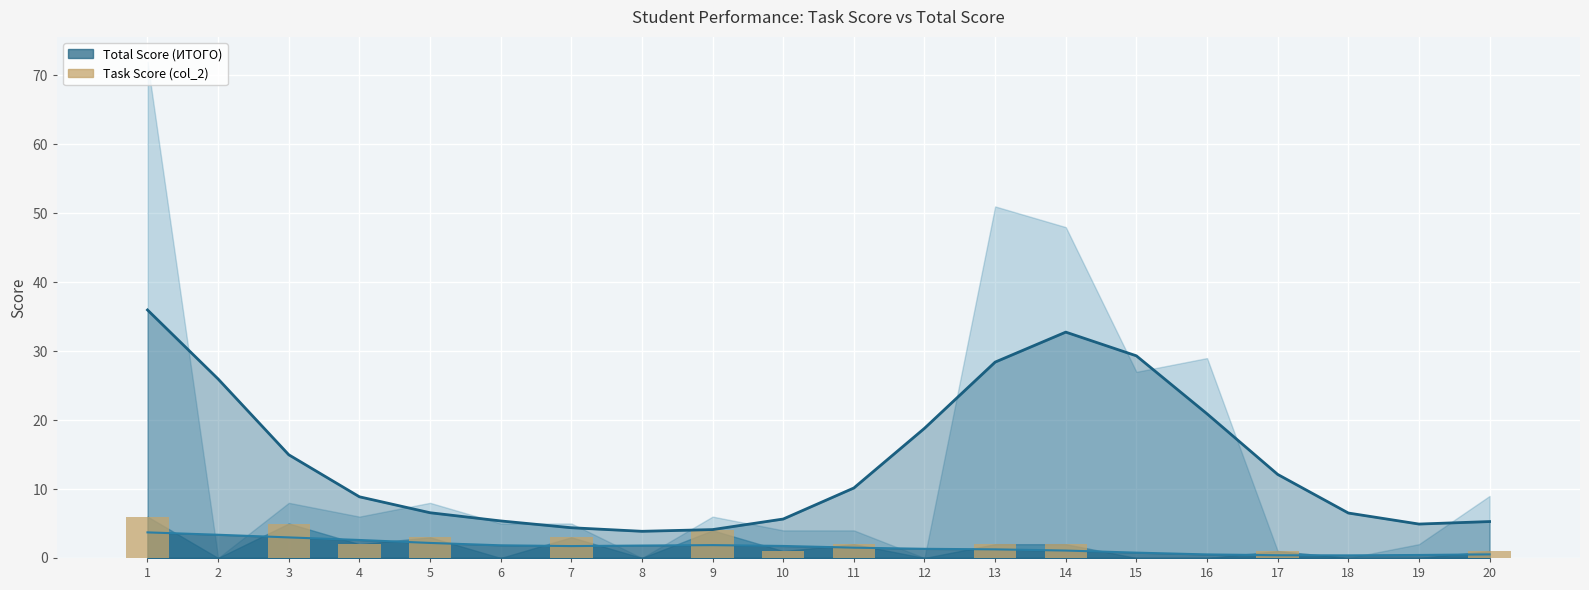

Reading left to right, extract all data points from this chart.

6	0	5	2	3	0	3	0	4	1	2	0	2	2	0	0	1	0	0	1